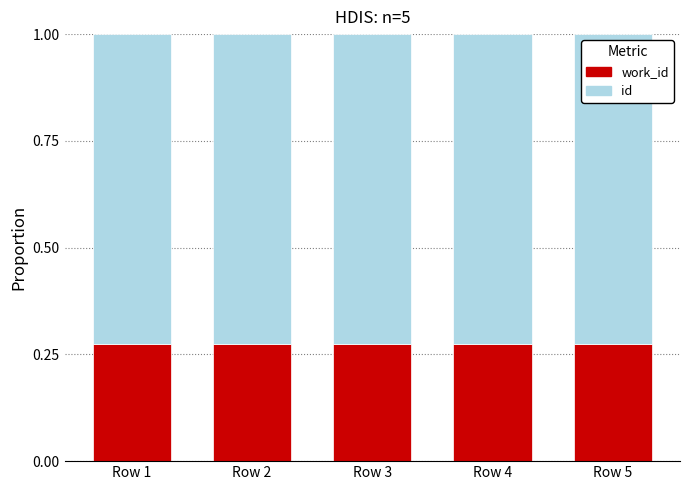

What is the total value across all series at Row 2?

1.0